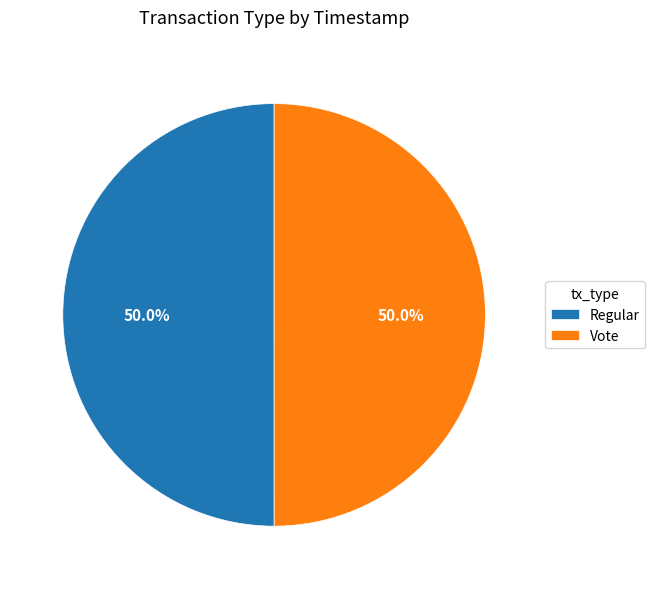

Approximately how many times larger is the value at Vote compared to Regular?

1.0